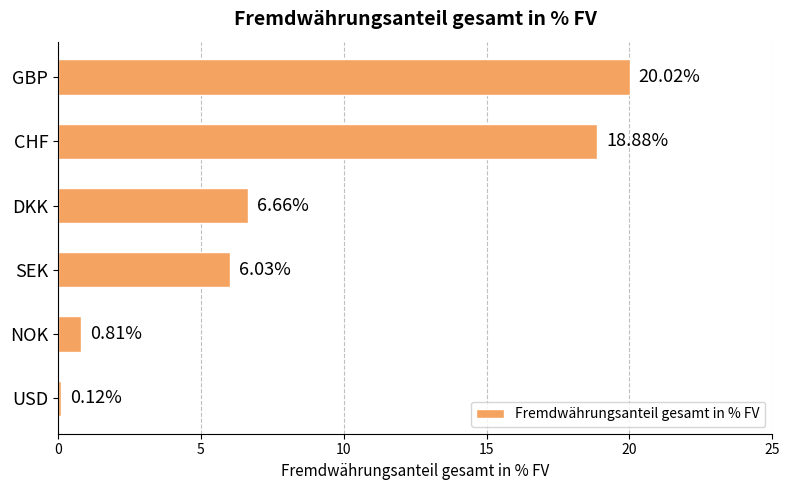

Which label corresponds to the largest value in the chart?

GBP